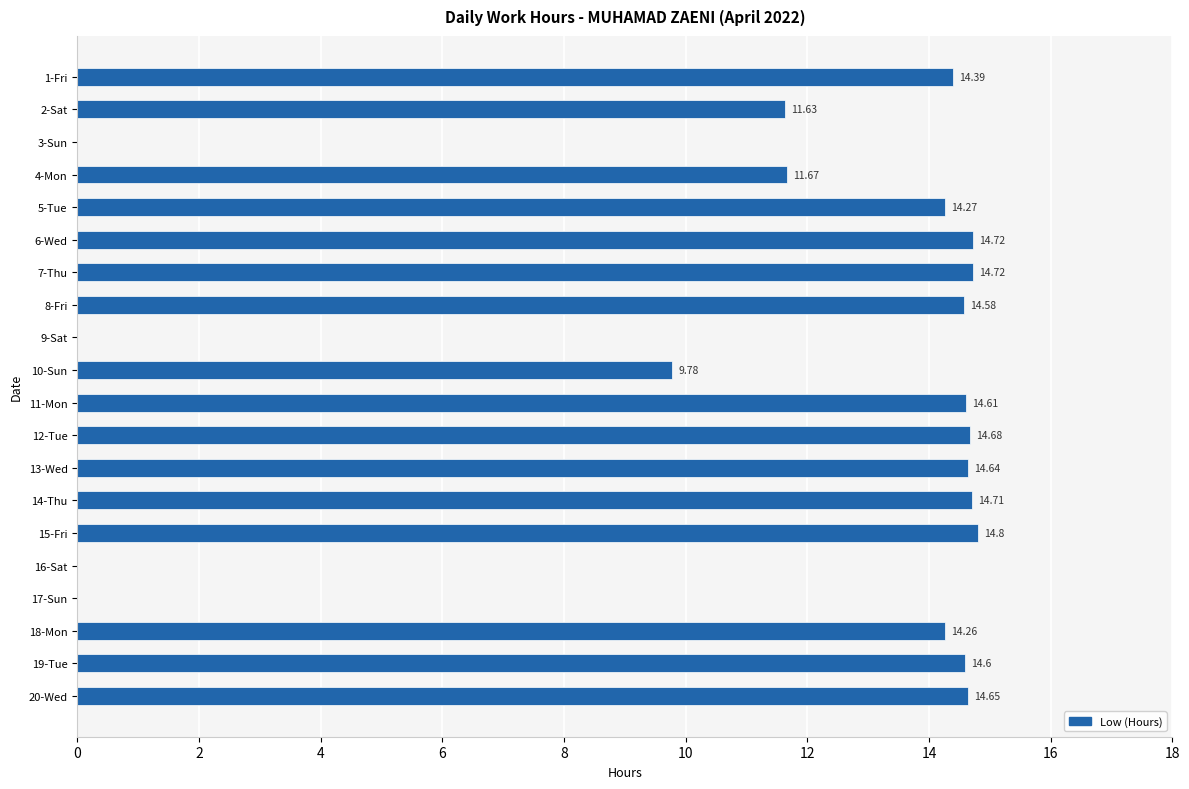

What is the ratio of the value at 10-Sun to the value at 1-Fri?

0.7